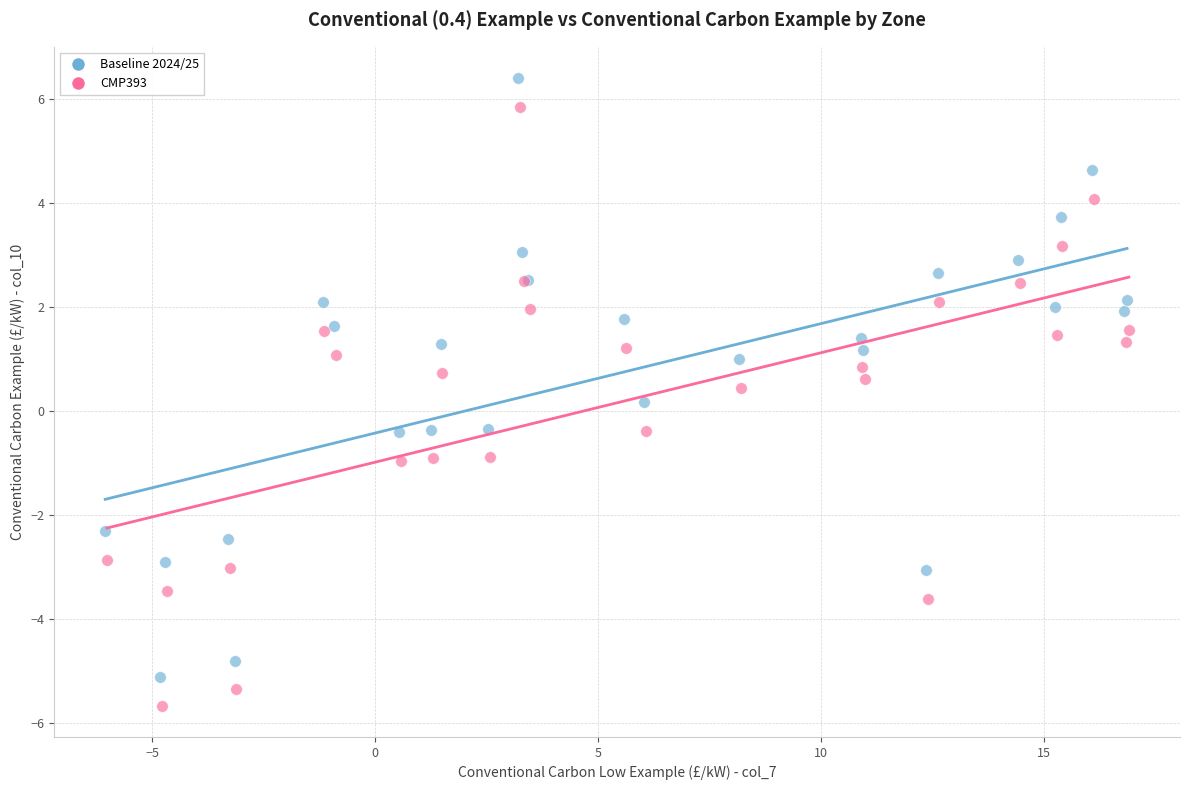

Which series has the widest spread of Y values?

CMP393